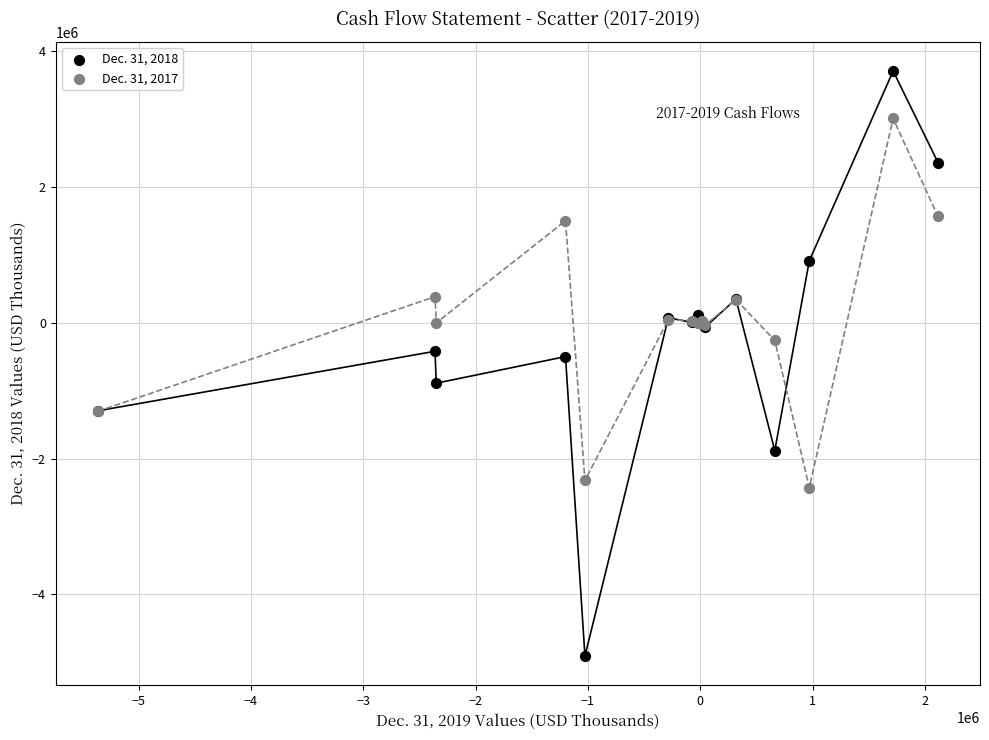

Which series contains the highest Y value?

Dec. 31, 2018